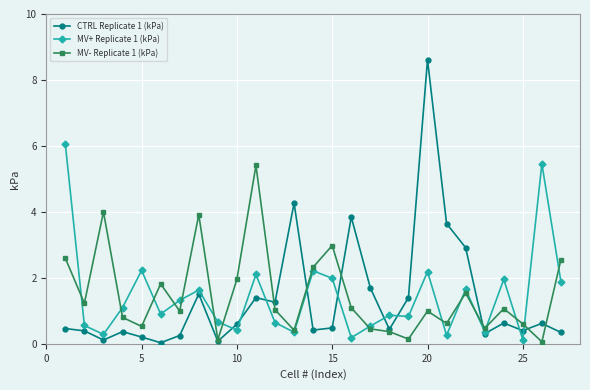

What is the highest value of the MV- Replicate 1 (kPa) series?

5.4